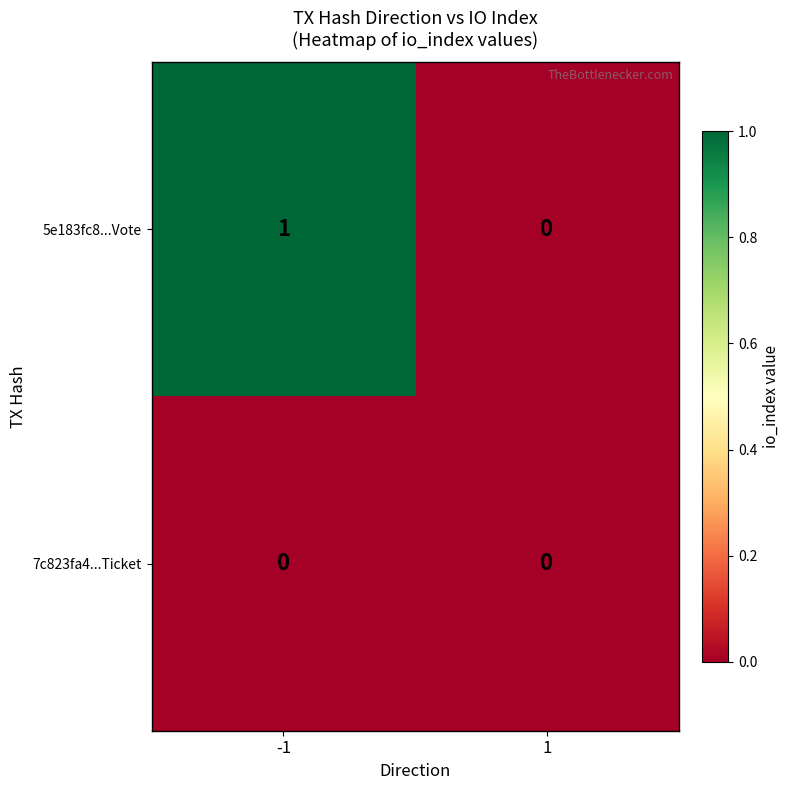

Reading right to left, extract all data points from this chart.

5e183fc8...Vote: 0	1
7c823fa4...Ticket: 0	0